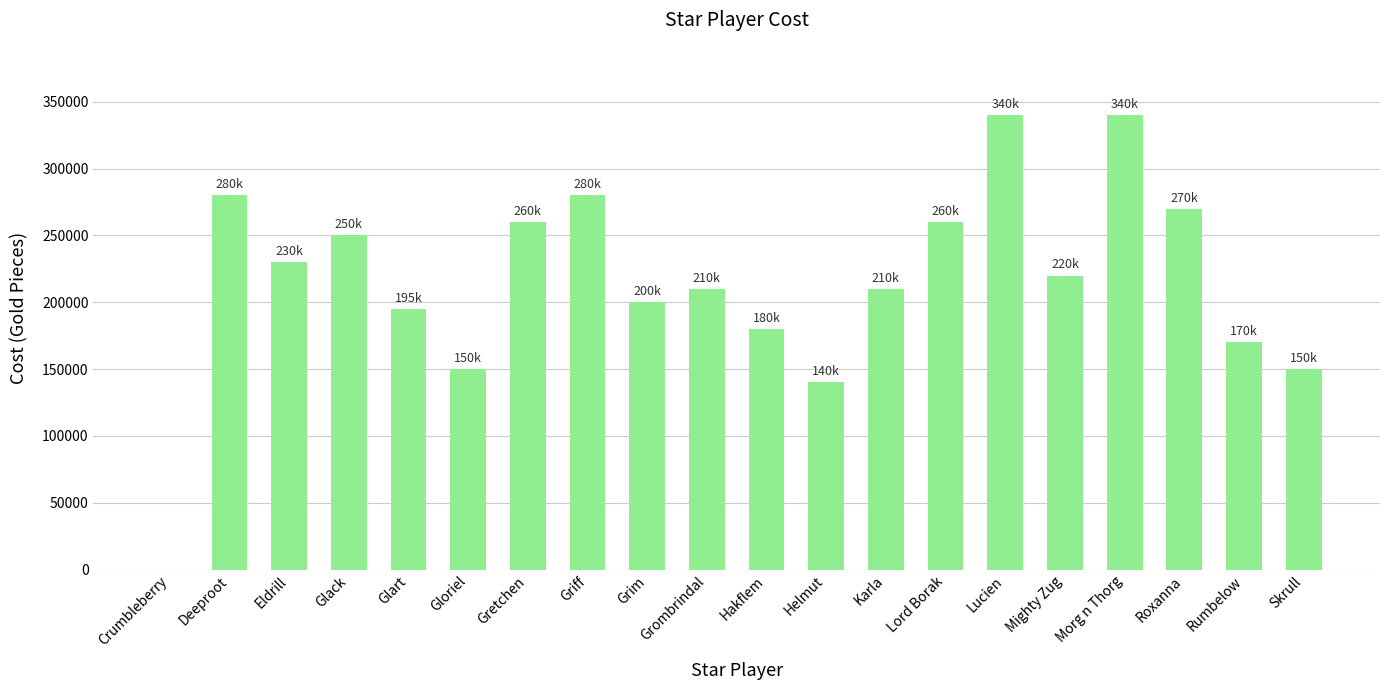

What is the maximum value shown in the chart?

340000